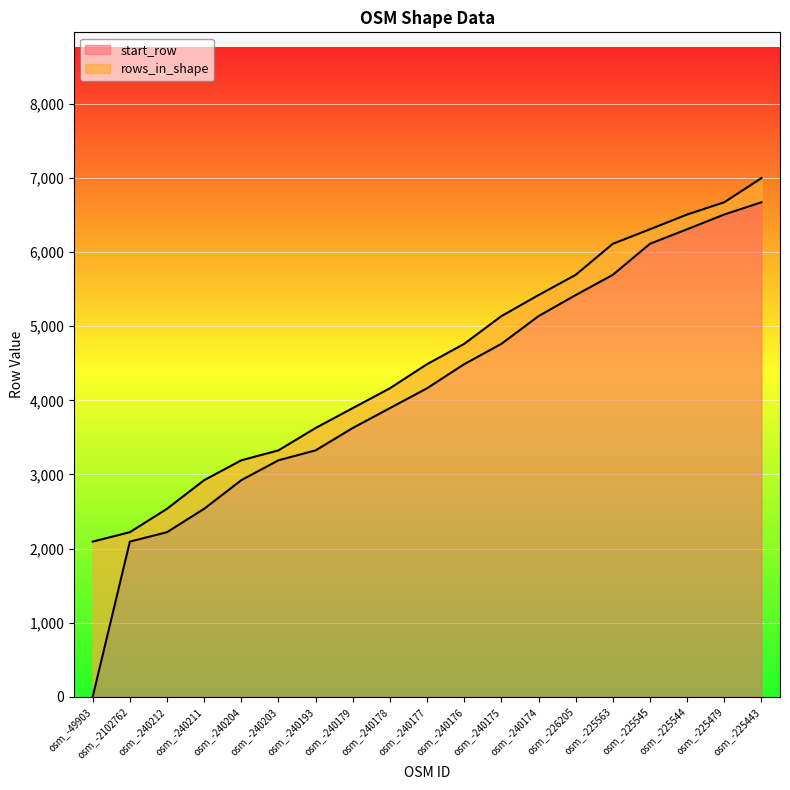

What is the approximate value at osm_-240178, to the nearest 100?

3900